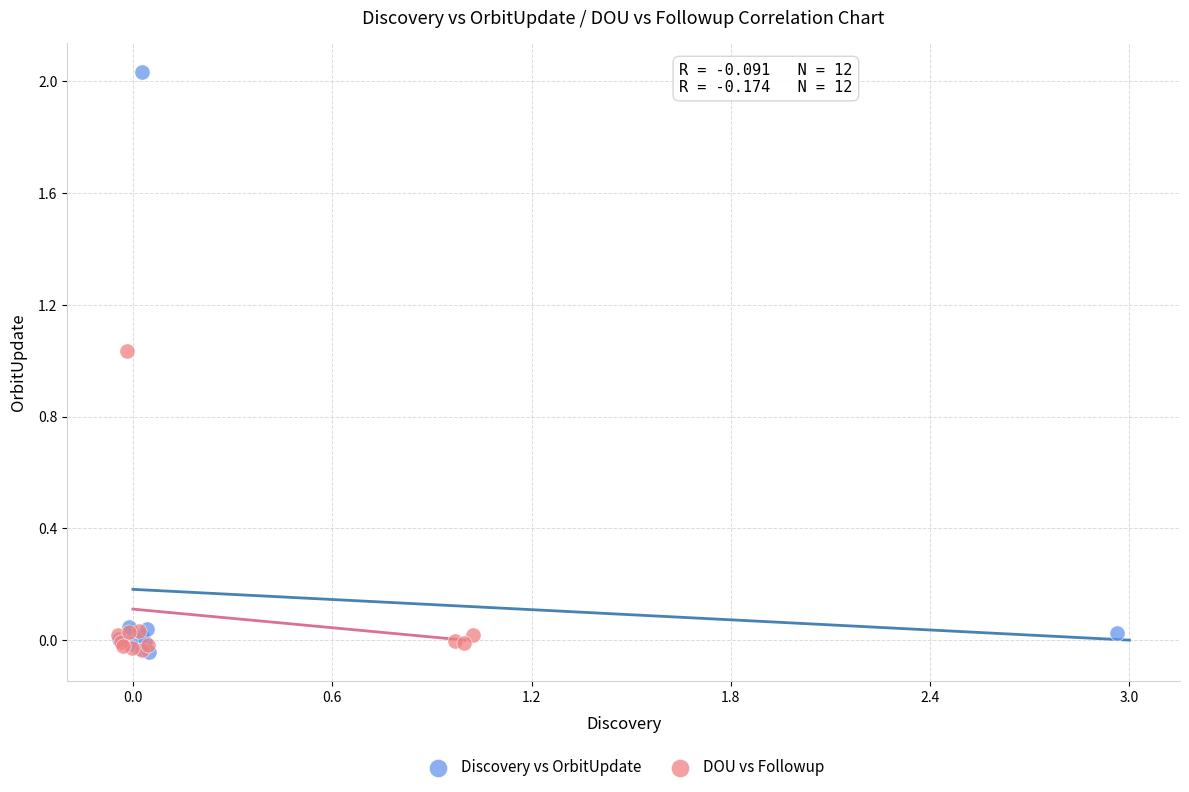

What are all the series names shown in the legend?

Discovery vs OrbitUpdate, DOU vs Followup